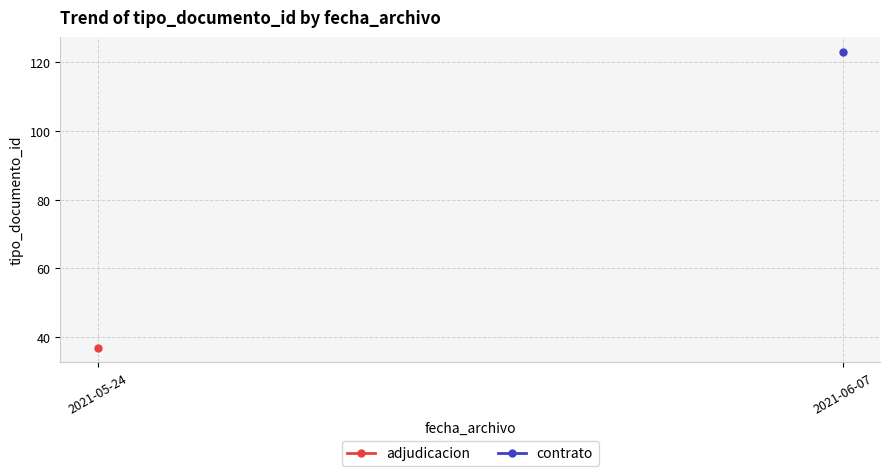

What are all the series names shown in the legend?

adjudicacion, contrato